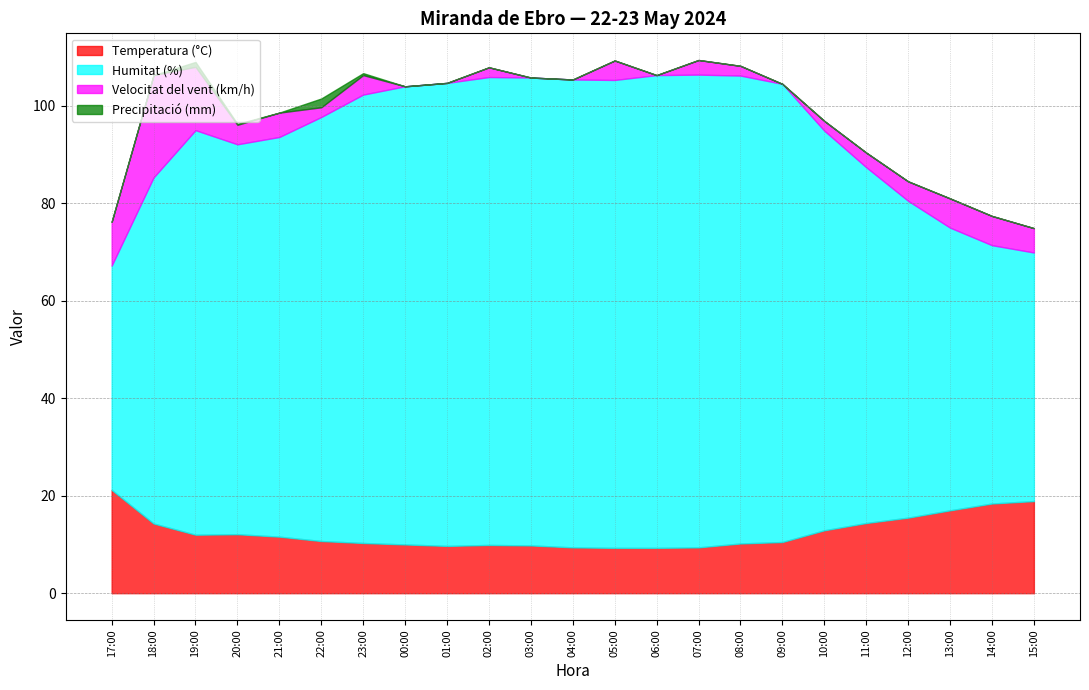

How many values in the Humitat (%) series exceed 87?

11